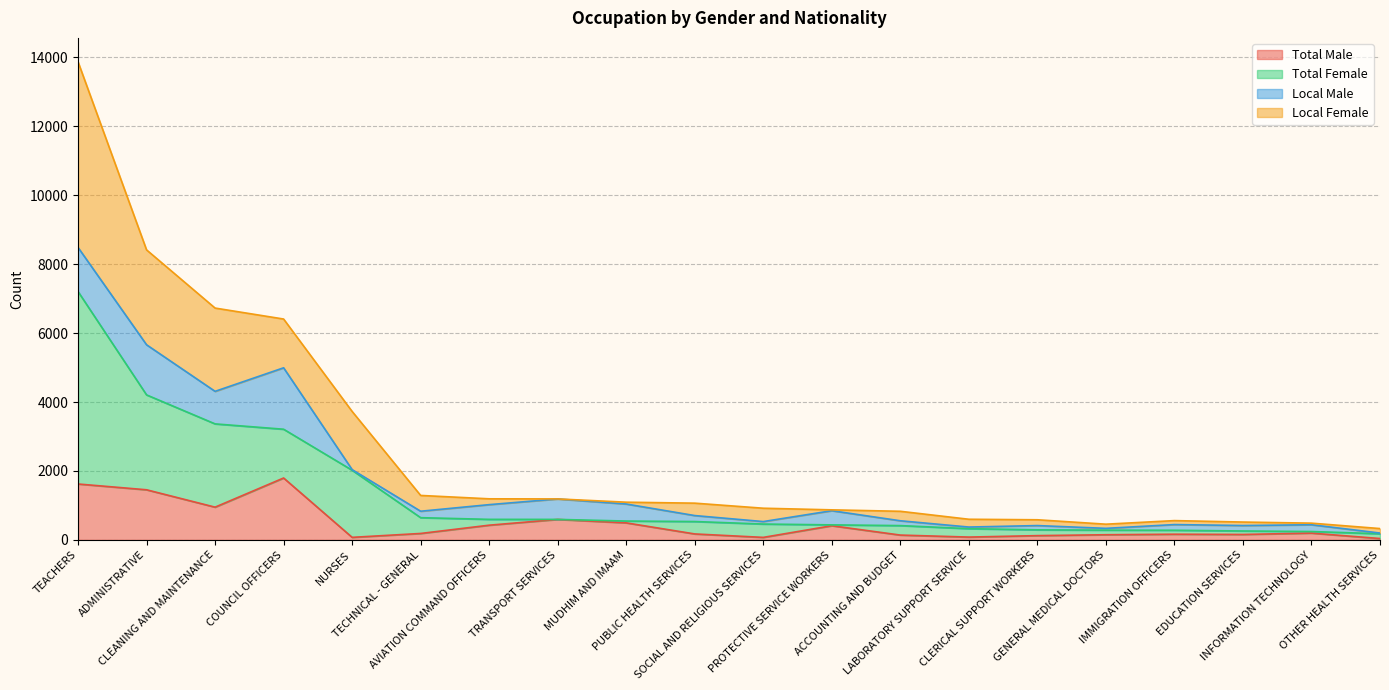

What is the highest value of the Total Male series?

1796